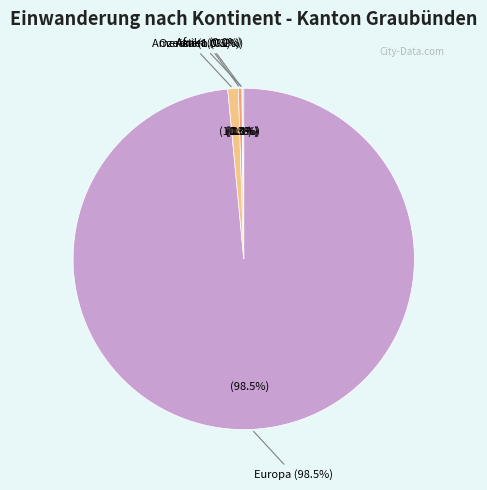

The Asien slice represents 1% of the pie. True or false?

False